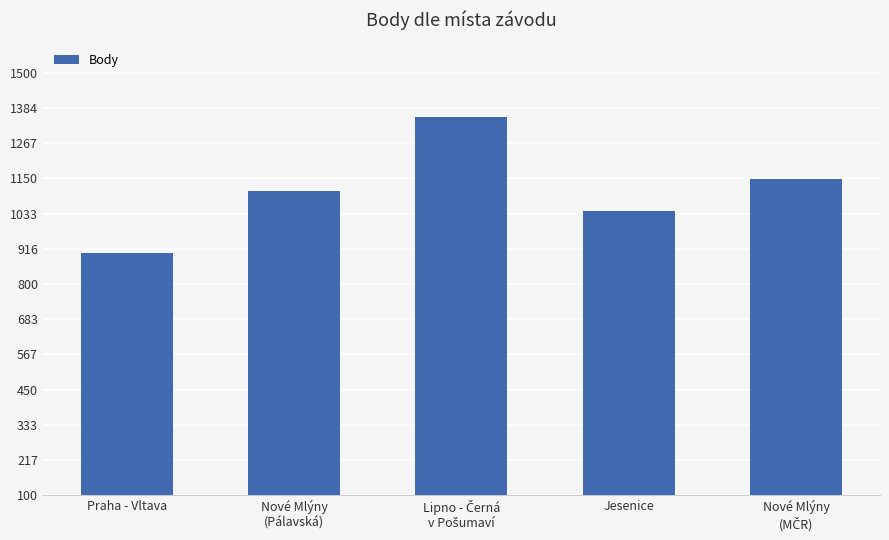

What is the value of the 1st bar from the left?

904